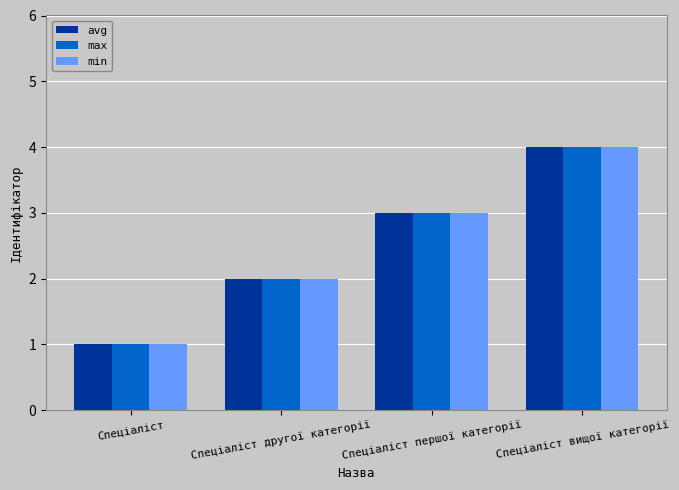

What position from the left is Спеціаліст першої категорії?

3